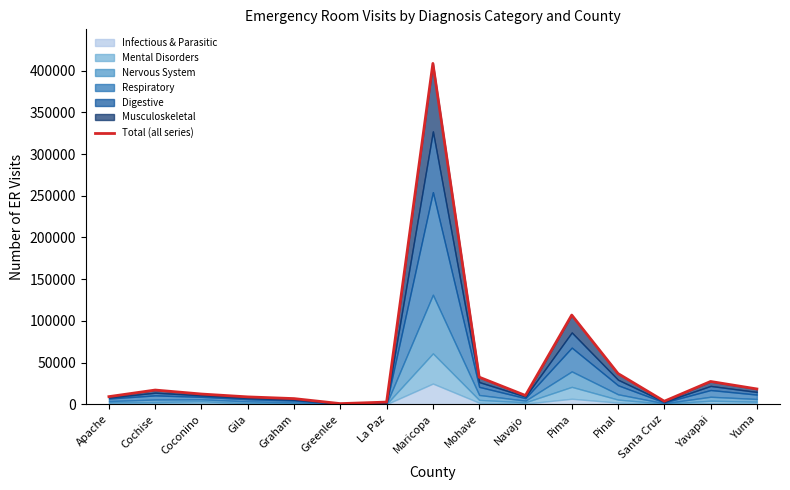

Count the number of values greater than 12229.

7